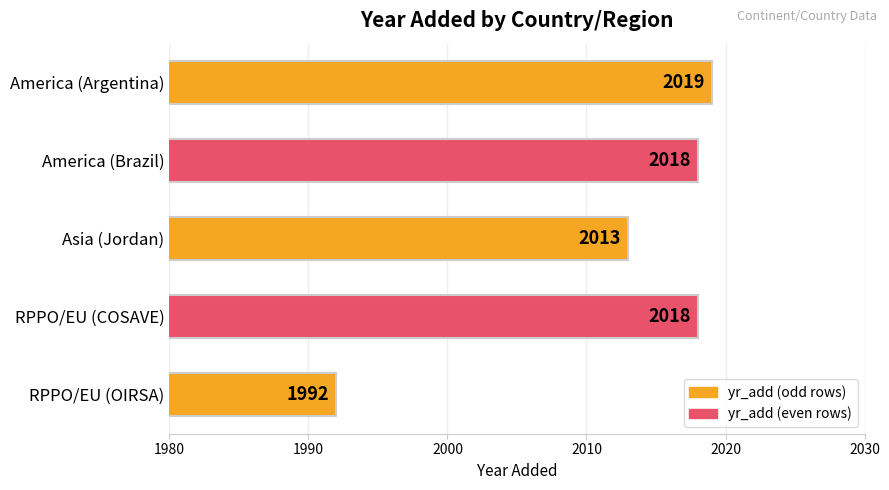

What is the sum of the values at RPPO/EU (OIRSA) and Asia (Jordan)?

4005